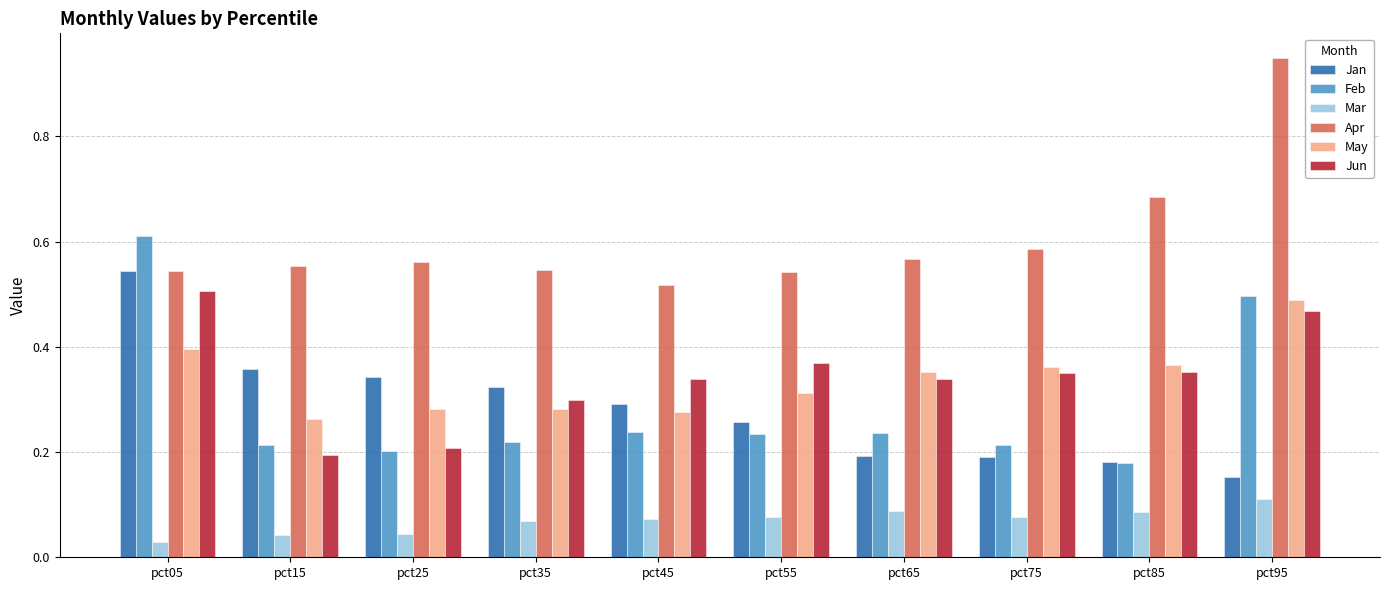

Which series has the largest total across all categories?

Apr